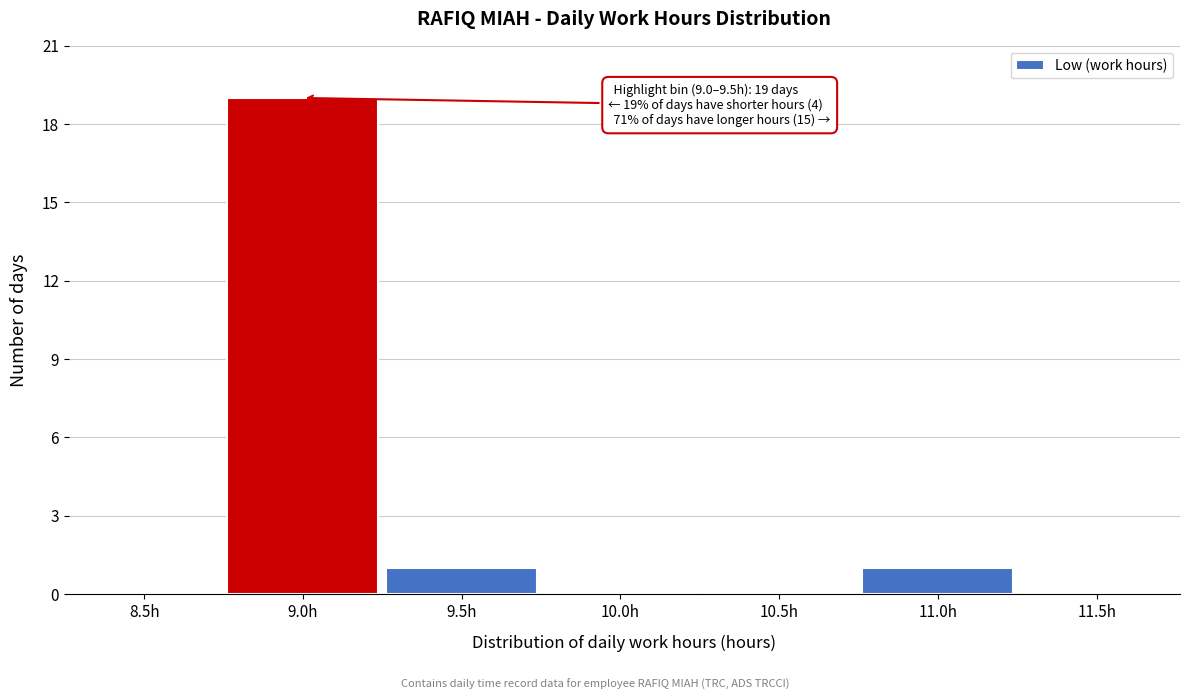

Reading right to left, list all the values displayed in this chart.

11.5h=0	11.0h=1	10.5h=0	10.0h=0	9.5h=1	9.0h=19	8.5h=0